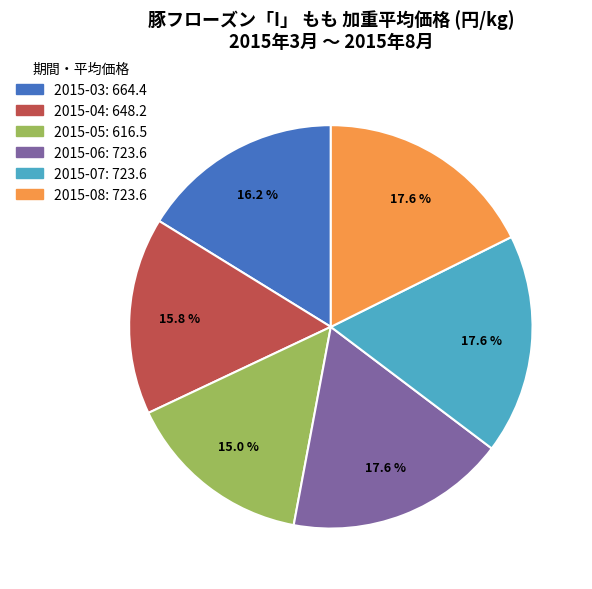

Which category has the smallest portion of the pie?

2015-05